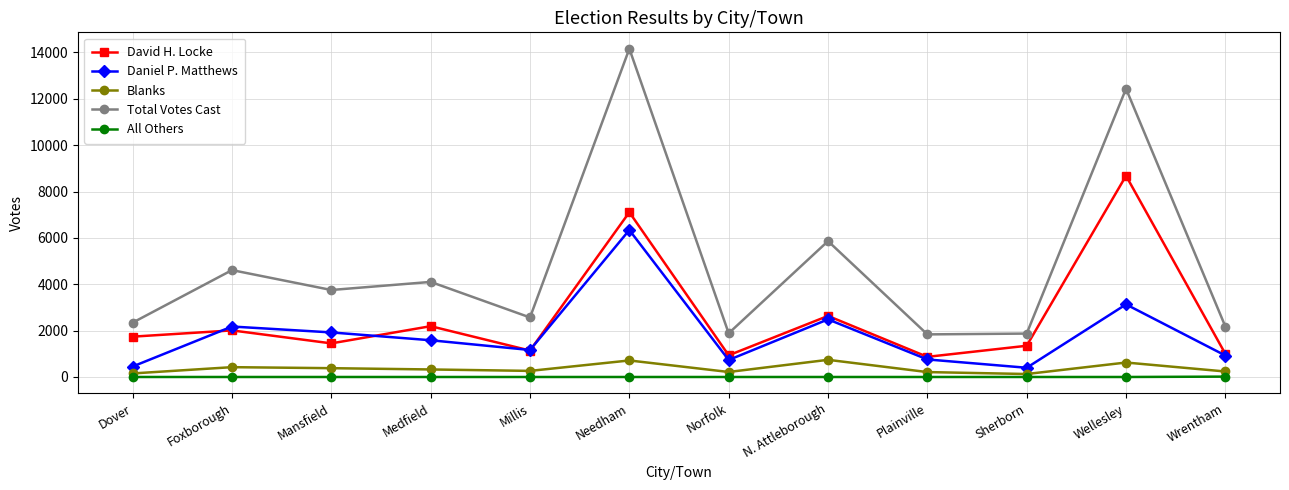

In Total Votes Cast, how many points are lower than both neighbors (excluding endpoints)?

4